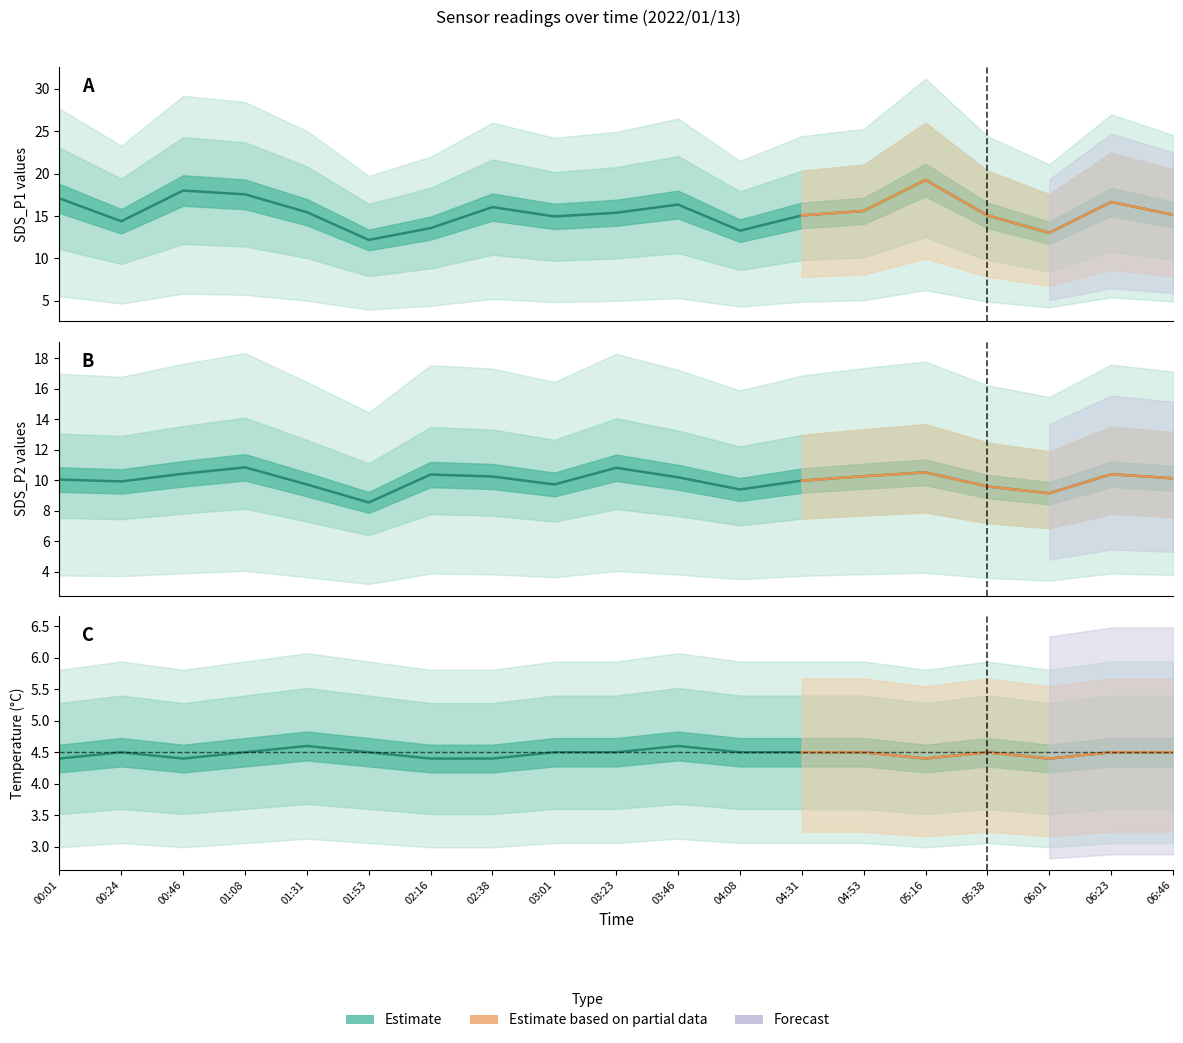

What value does the Temp series have at 01:53?

4.5